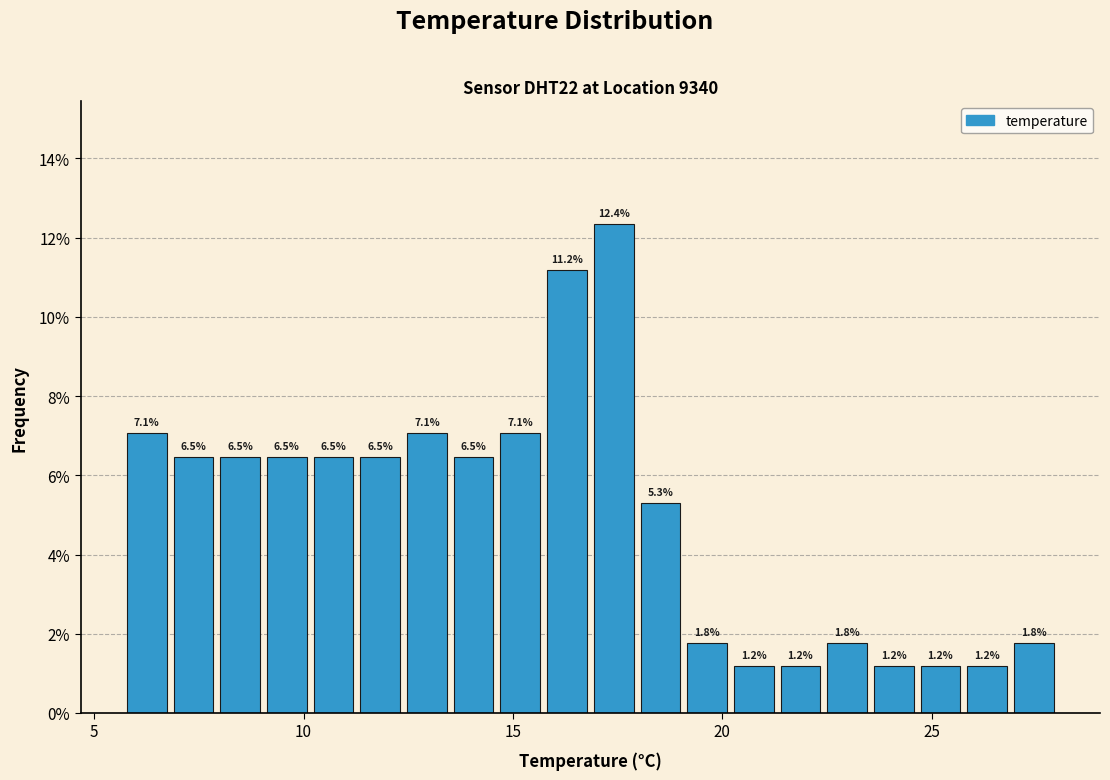

Read against the x-axis, roughly where is the centre of the tallest bar?

17.5